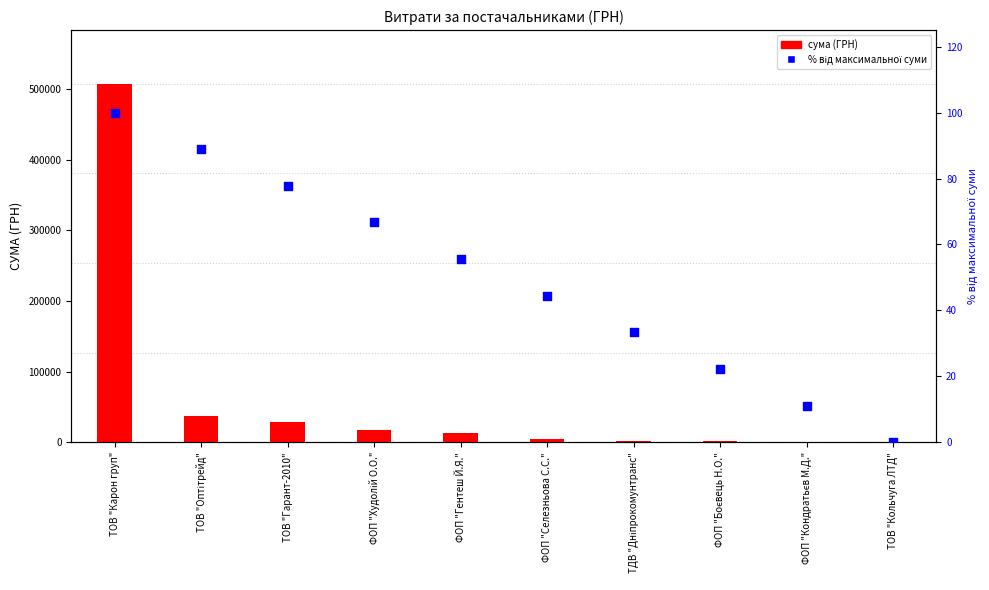

Which series has the largest total across all categories?

СУМА (ГРН)